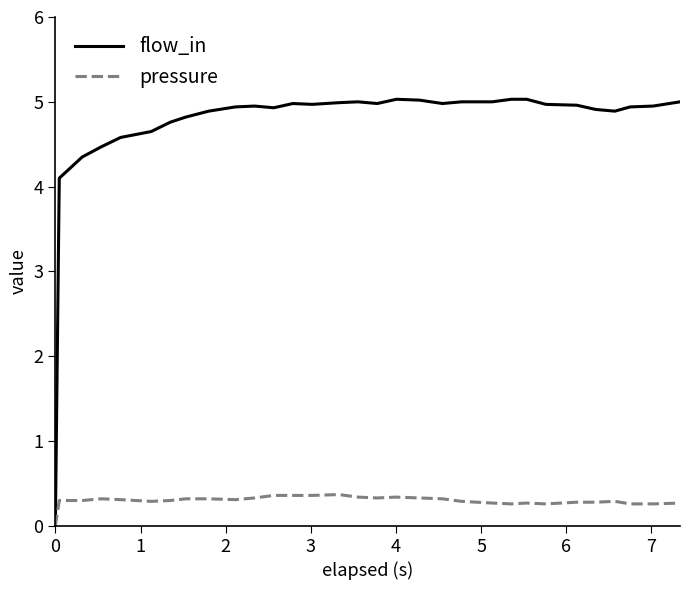

Rank the series by their average value, from lowest to highest.

pressure, flow_in